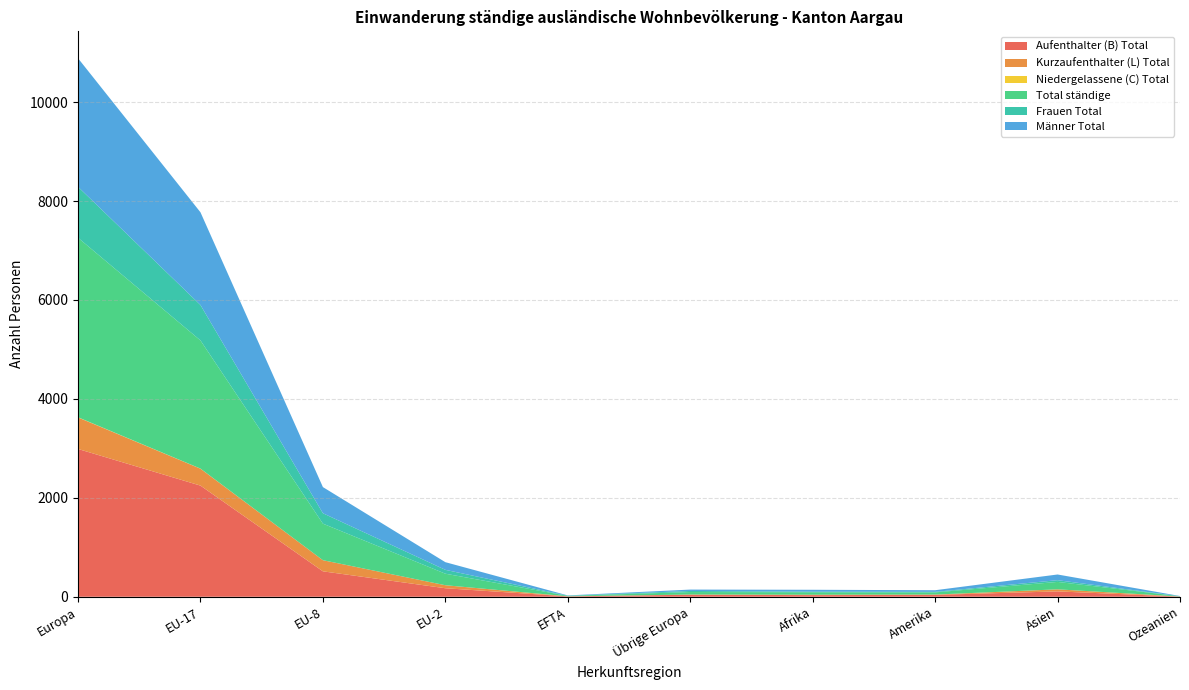

Reading left to right, what are all the values shown in this chart?

Aufenthalter (B) Total: Europa=2988	EU-17=2247	EU-8=514	EU-2=172	EFTA=8	Übrige Europa=41	Afrika=33	Amerika=38	Asien=108	Ozeanien=3
Kurzaufenthalter (L) Total: Europa=637	EU-17=342	EU-8=225	EU-2=61	EFTA=0	Übrige Europa=4	Afrika=8	Amerika=6	Asien=42	Ozeanien=2
Niedergelassene (C) Total: Europa=4	EU-17=2	EU-8=0	EU-2=0	EFTA=1	Übrige Europa=0	Afrika=0	Amerika=0	Asien=0	Ozeanien=0
Total ständige: Europa=3629	EU-17=2591	EU-8=739	EU-2=233	EFTA=9	Übrige Europa=50	Afrika=50	Amerika=44	Asien=150	Ozeanien=5
Frauen Total: Europa=1030	EU-17=716	EU-8=210	EU-2=78	EFTA=3	Übrige Europa=22	Afrika=11	Amerika=11	Asien=35	Ozeanien=0
Männer Total: Europa=2599	EU-17=1875	EU-8=529	EU-2=155	EFTA=6	Übrige Europa=28	Afrika=39	Amerika=33	Asien=115	Ozeanien=5